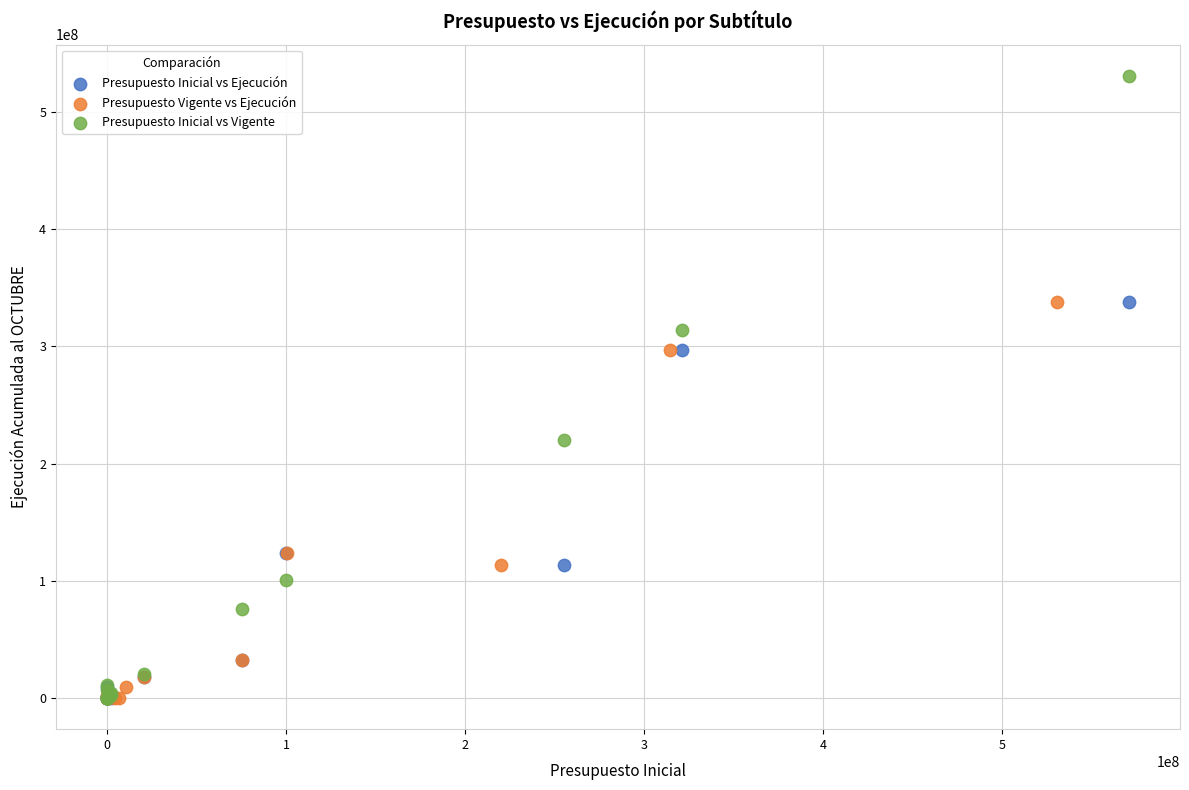

Which series reaches the maximum Y coordinate?

Presupuesto Inicial vs Vigente